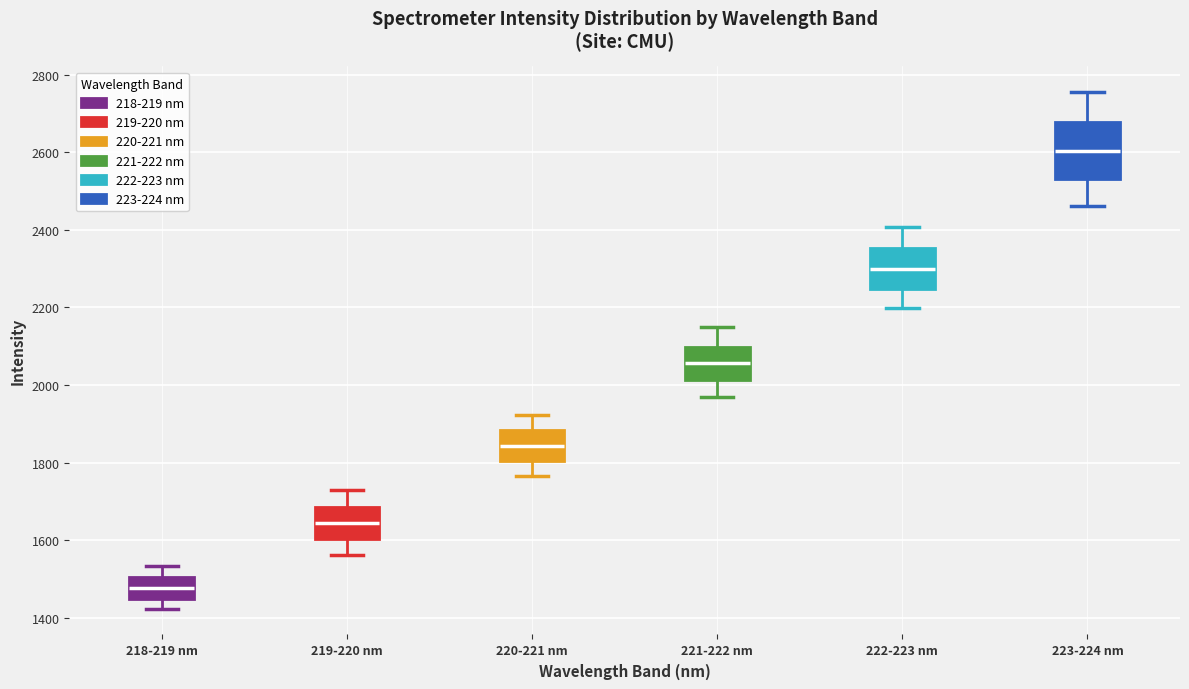

Reading left to right, read every box against the y-axis: the position of its median line, the range the box covers, and the ends of its whiskers. The values are not printed on the chart, so give them approximately, as read against the axis.

218-219 nm: median 1480, box 1440 to 1500, whiskers 1420 to 1540
219-220 nm: median 1640, box 1600 to 1680, whiskers 1560 to 1720
220-221 nm: median 1840, box 1800 to 1880, whiskers 1760 to 1920
221-222 nm: median 2060, box 2020 to 2100, whiskers 1960 to 2140
222-223 nm: median 2300, box 2240 to 2360, whiskers 2200 to 2400
223-224 nm: median 2600, box 2540 to 2680, whiskers 2460 to 2760